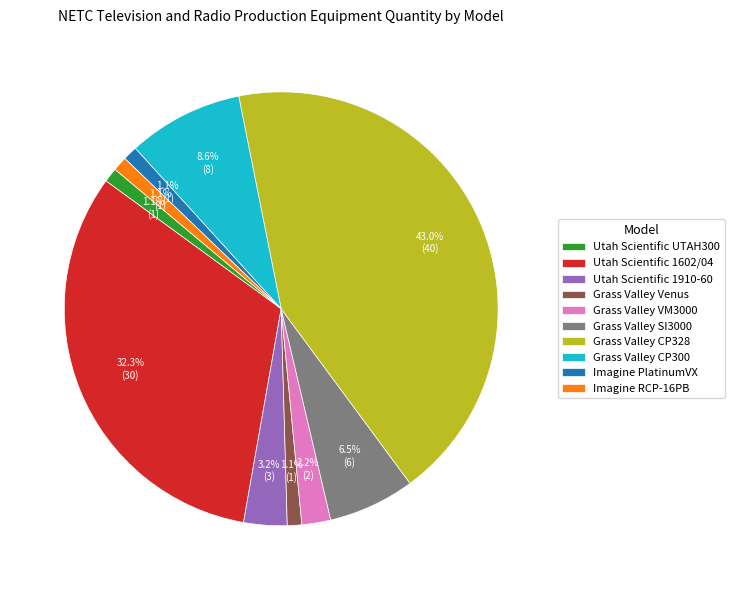

To the nearest percent, what percentage of the pie is Grass Valley CP300?

9%